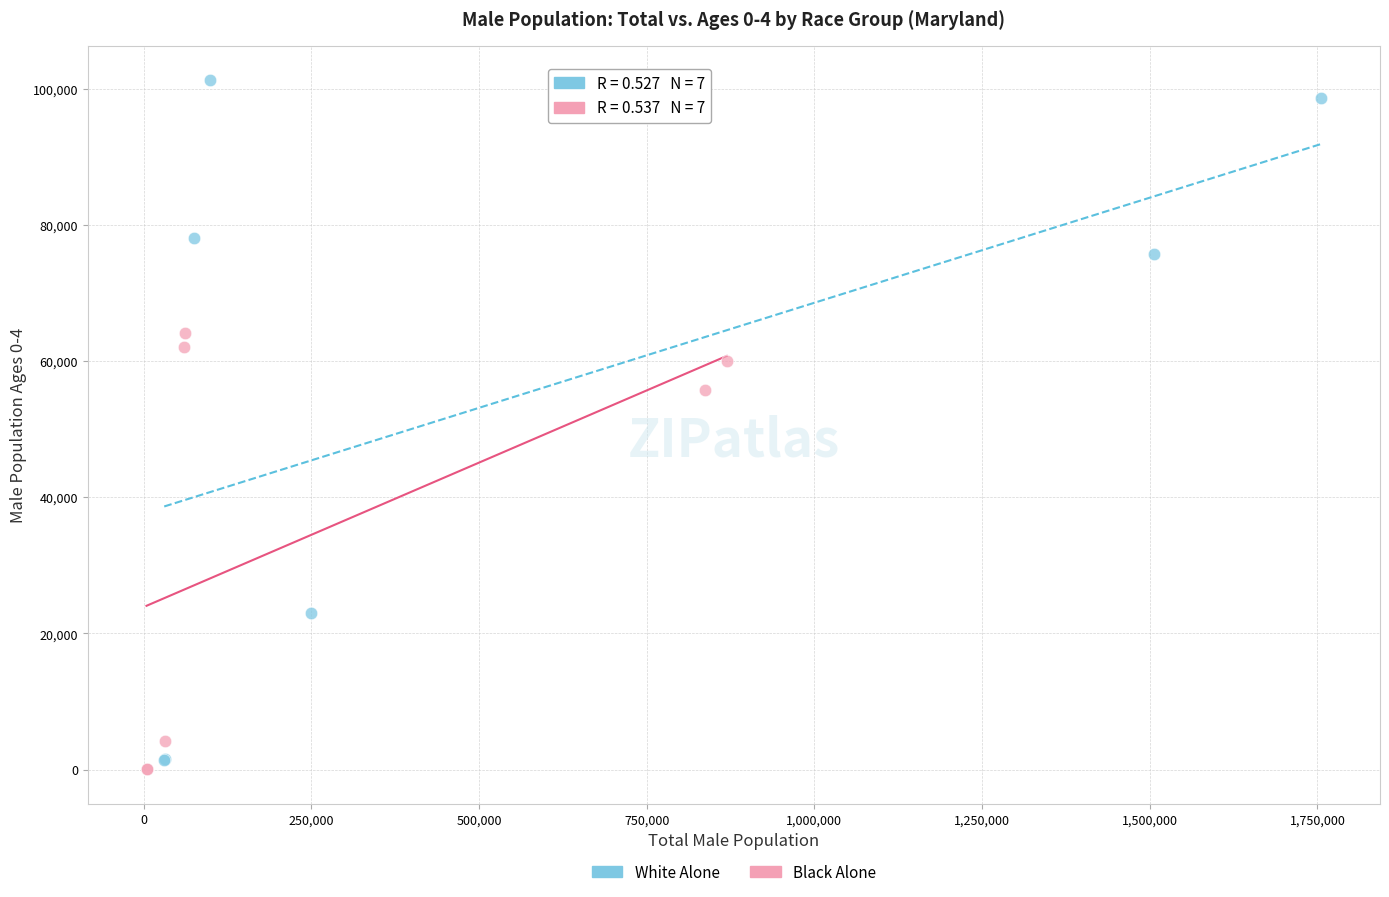

What are all the series names shown in the legend?

White Alone, Black Alone